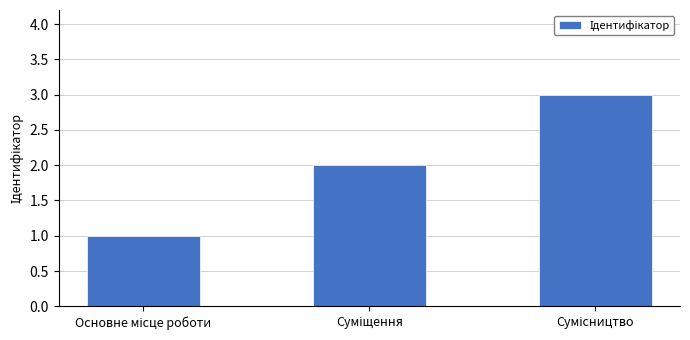

How many distinct data groups are displayed?

1